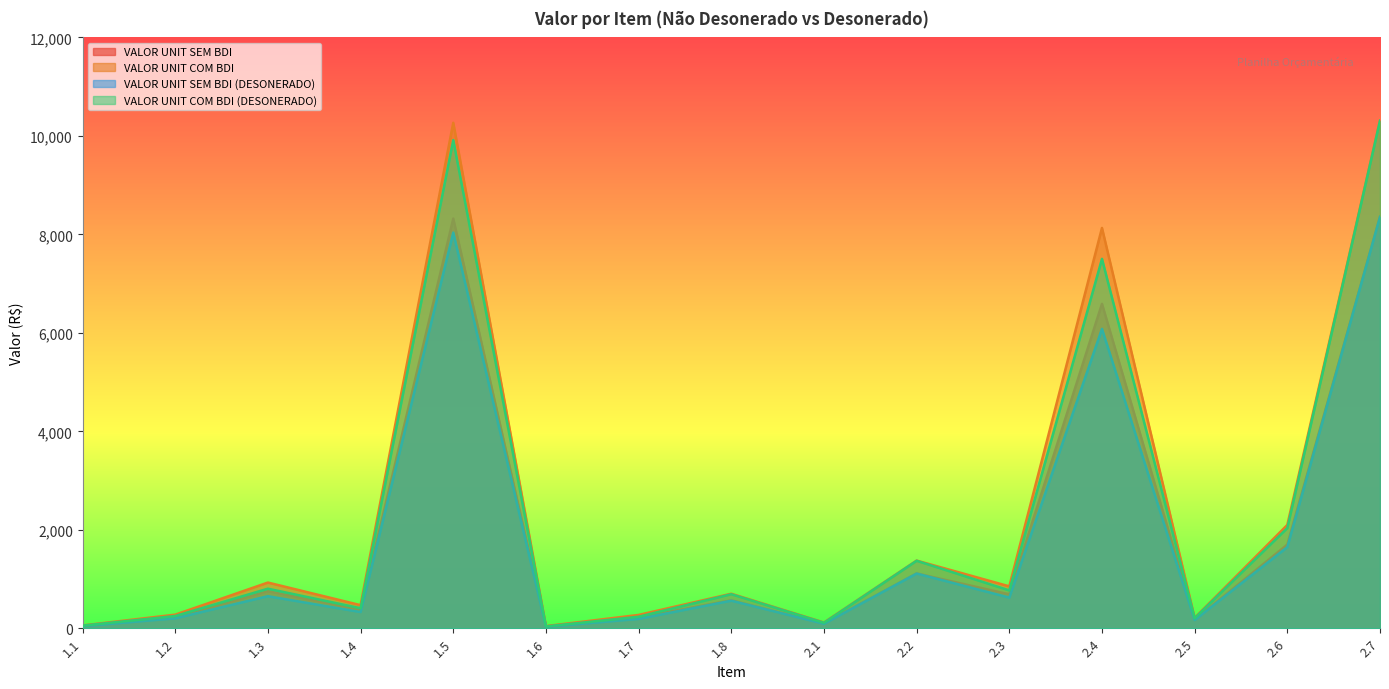

Does the chart display data point markers on the line(s)?

No